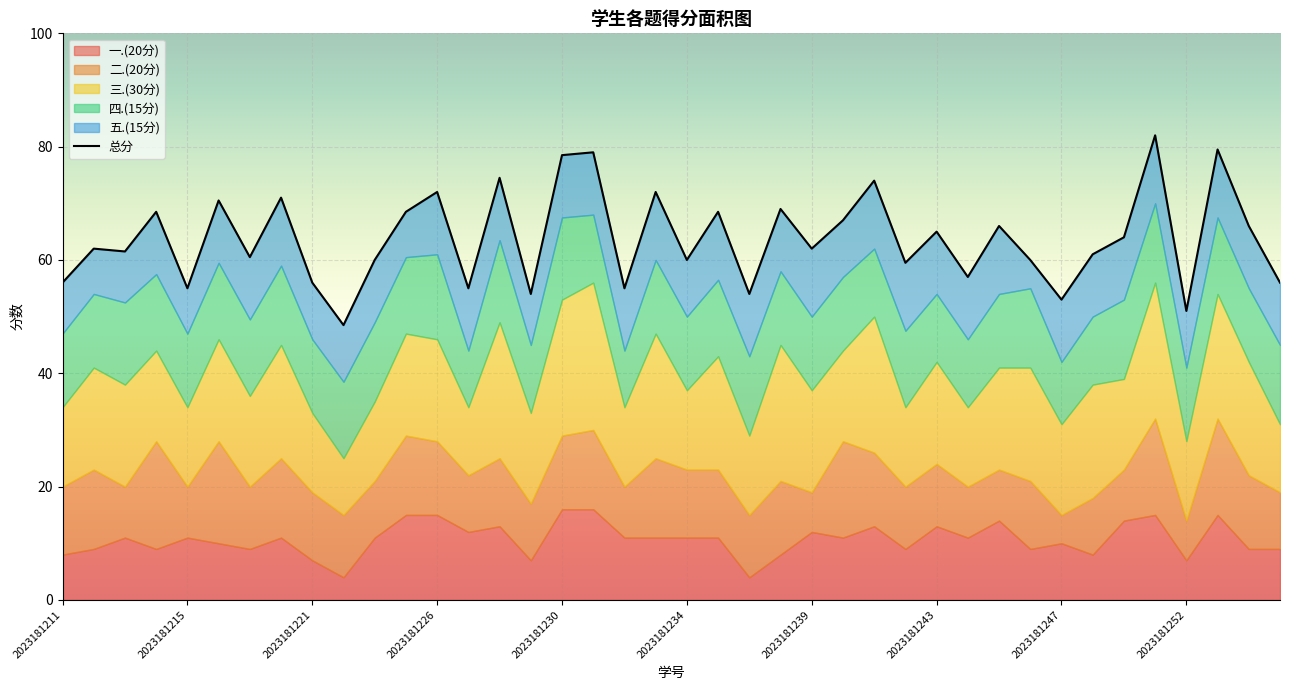

How many points are higher than both their immediate neighbors (excluding endpoints)?

15